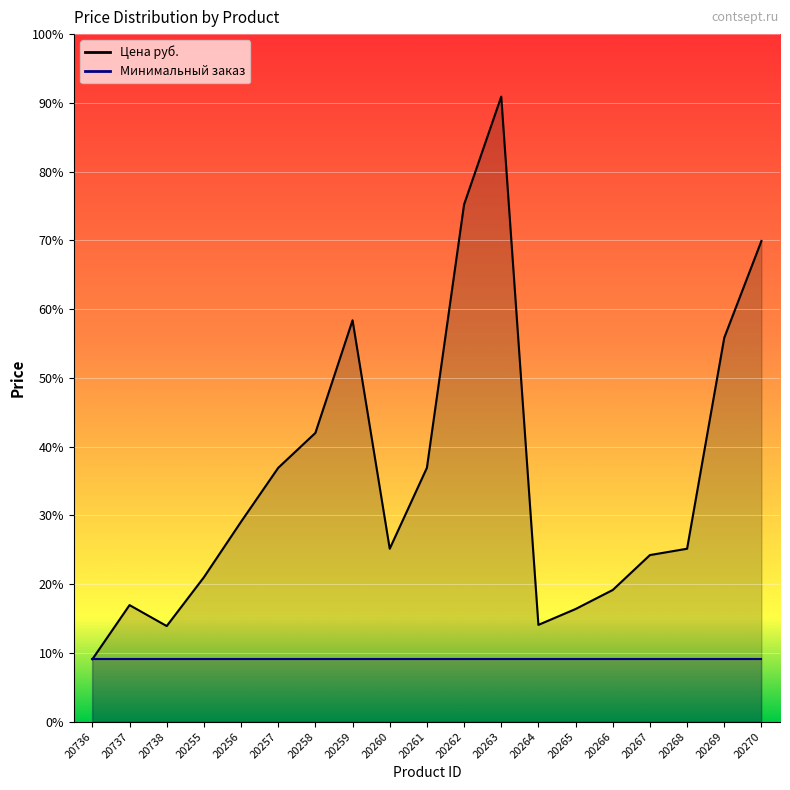

What is the average value?

2397.2